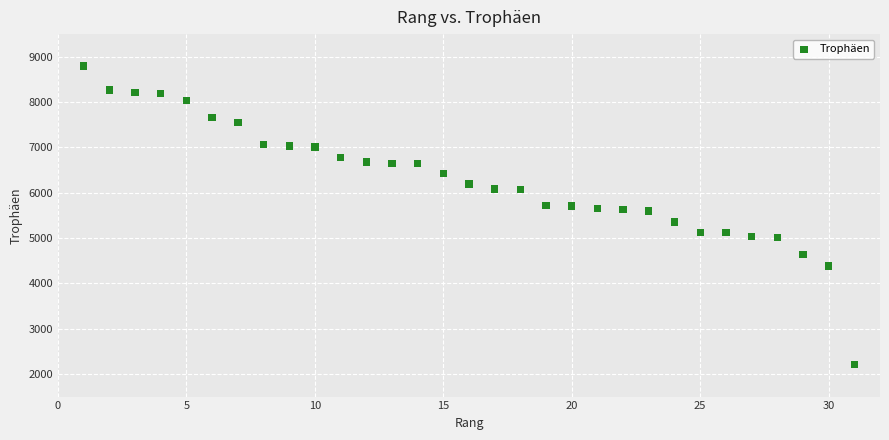

What is the range of Y values (max minus min)?

6588